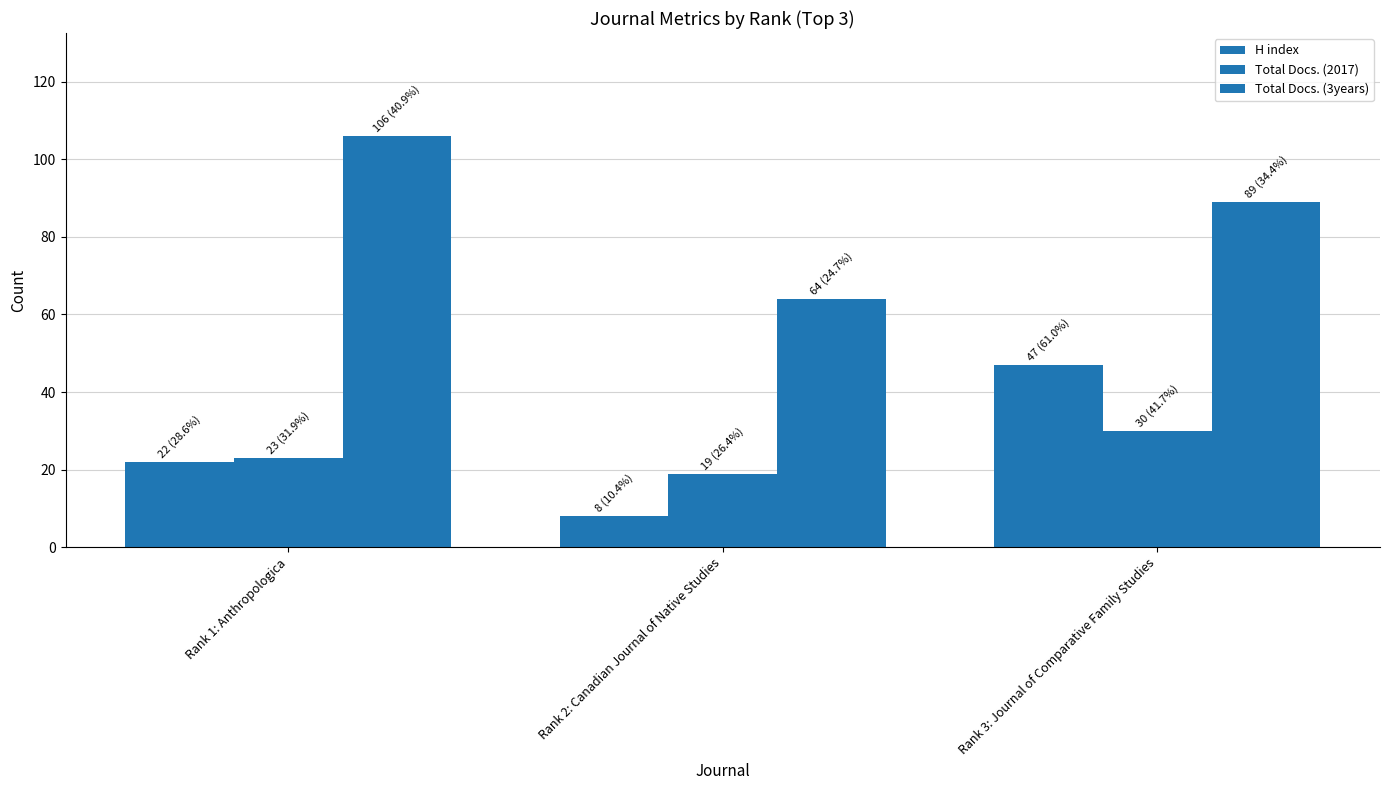

How many values in the Total Docs. (3years) series are below 89?

1